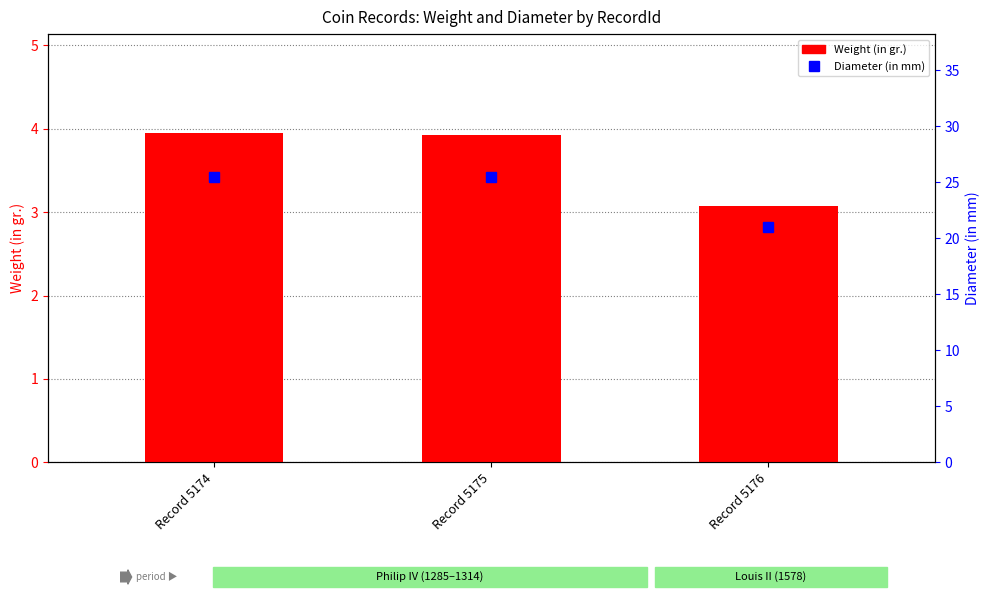

List the series in order of their peak value, highest first.

Diameter (in mm), Weight (in gr.)